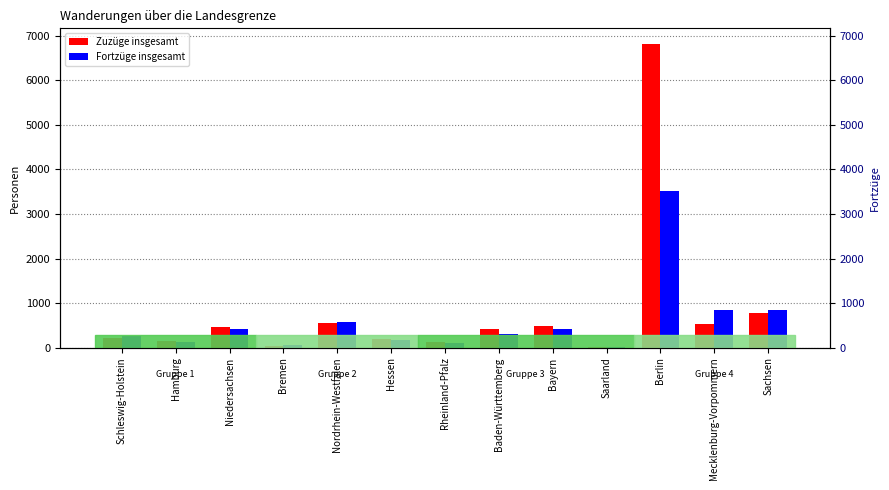

What is the sum of all Fortzüge insgesamt values?

7673